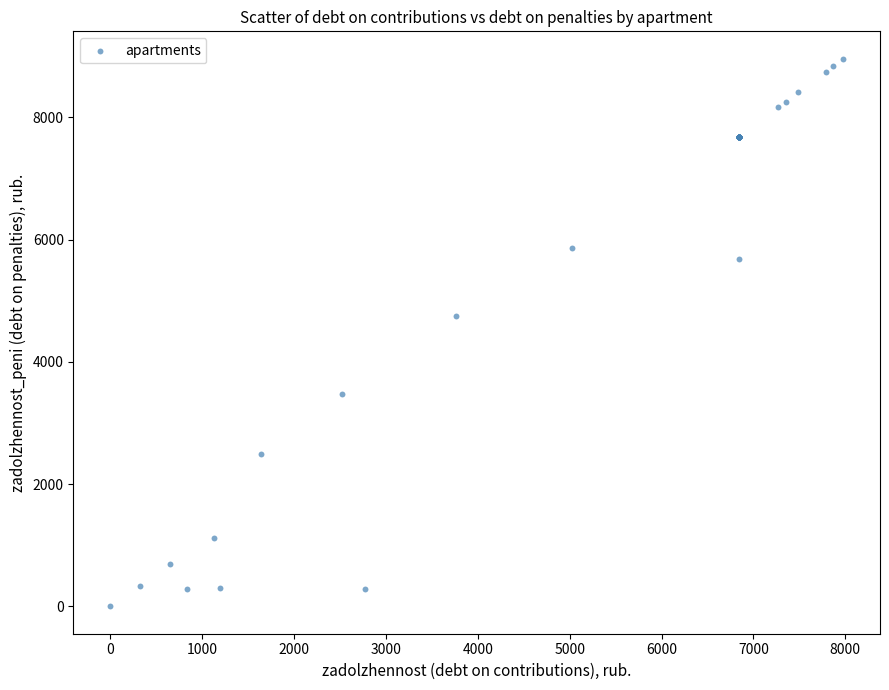

What Y value in the scatter plot is closest to 4479?

4751.7